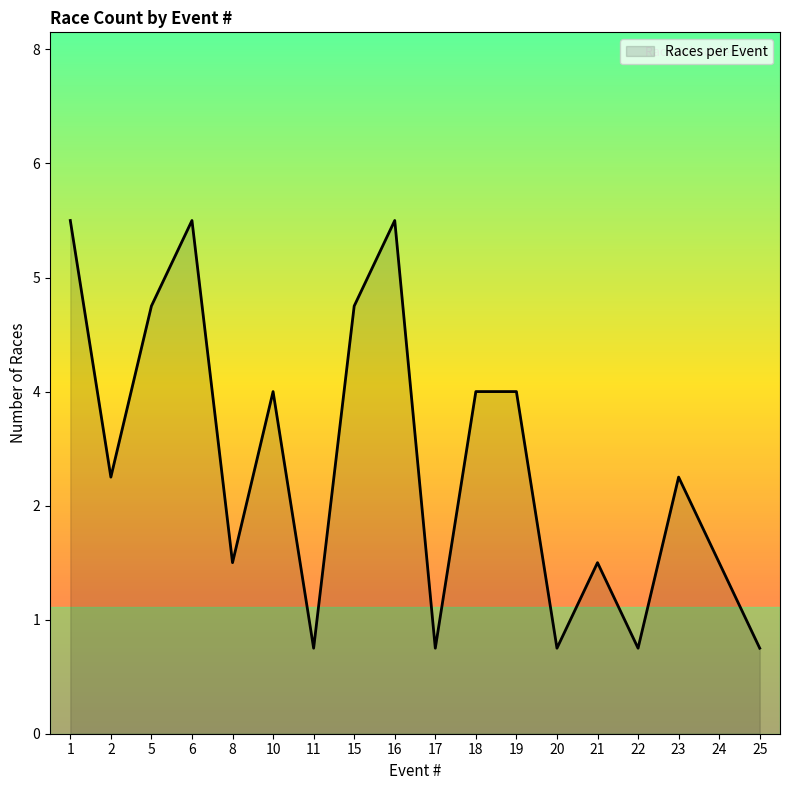

Does the chart display data point markers on the line(s)?

No